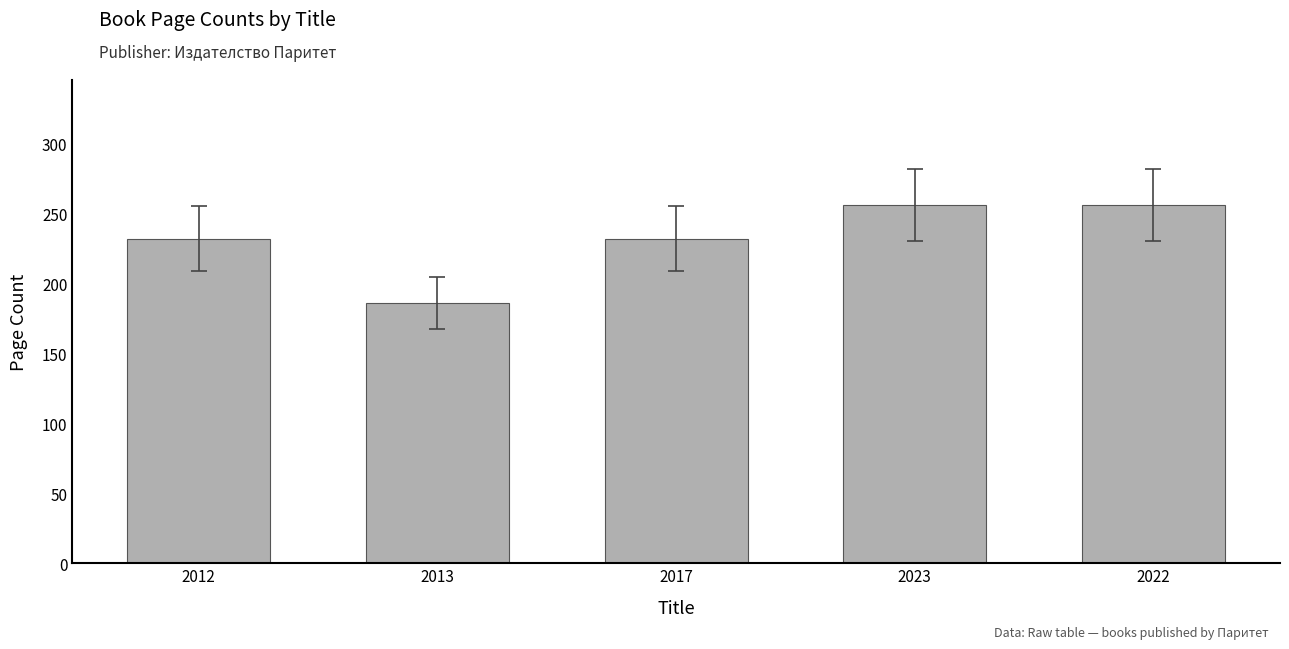

What is the approximate value at 2013?

186